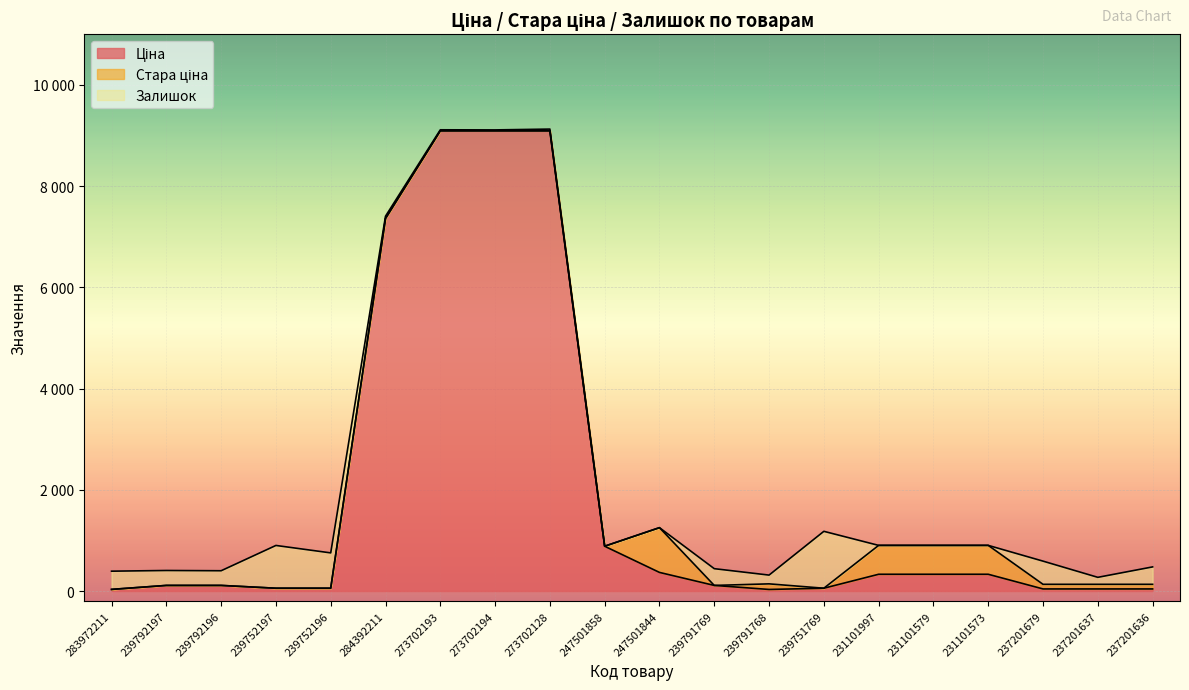

What position from the right is 237201679?

3